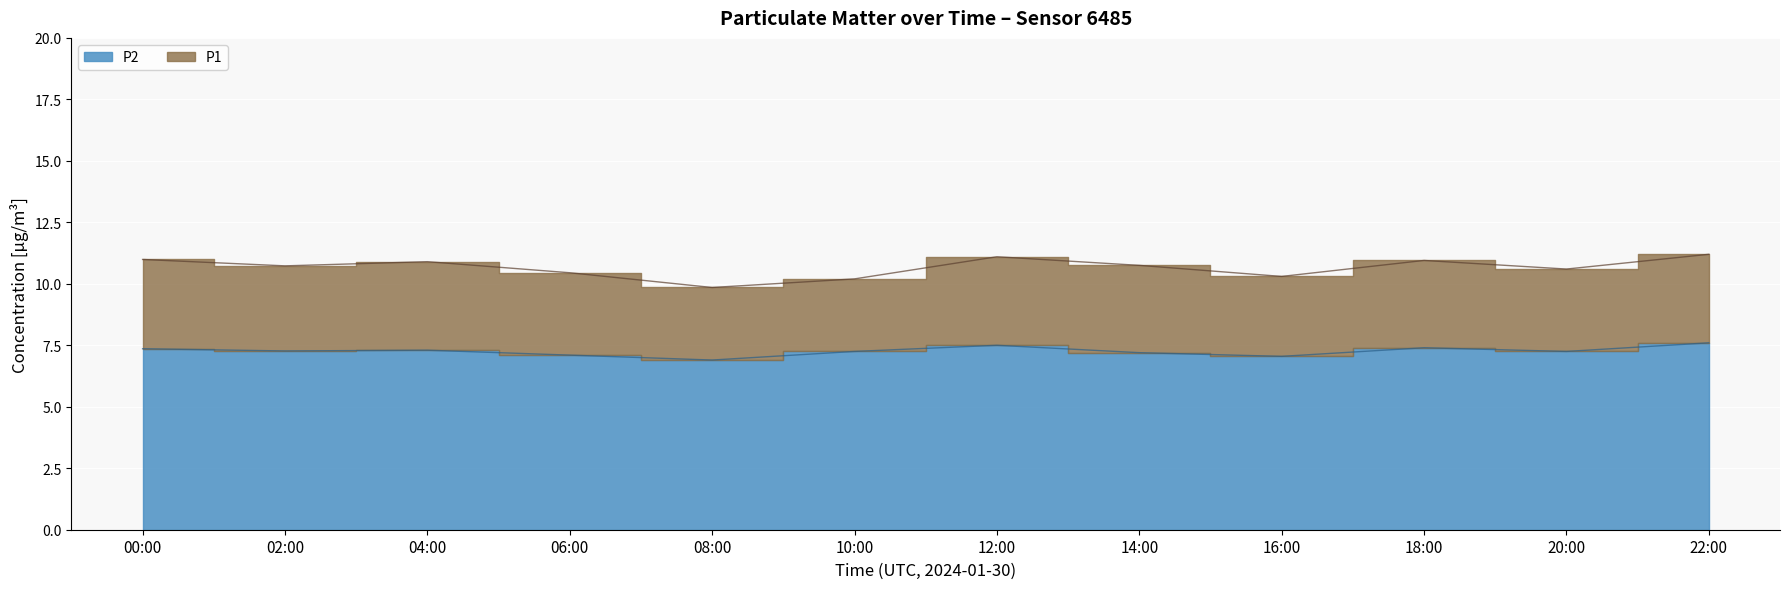

Does the chart display data point markers on the line(s)?

No